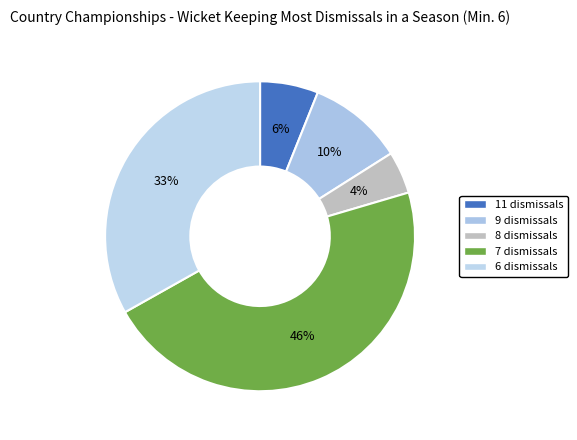

Is there a majority slice in this chart?

No